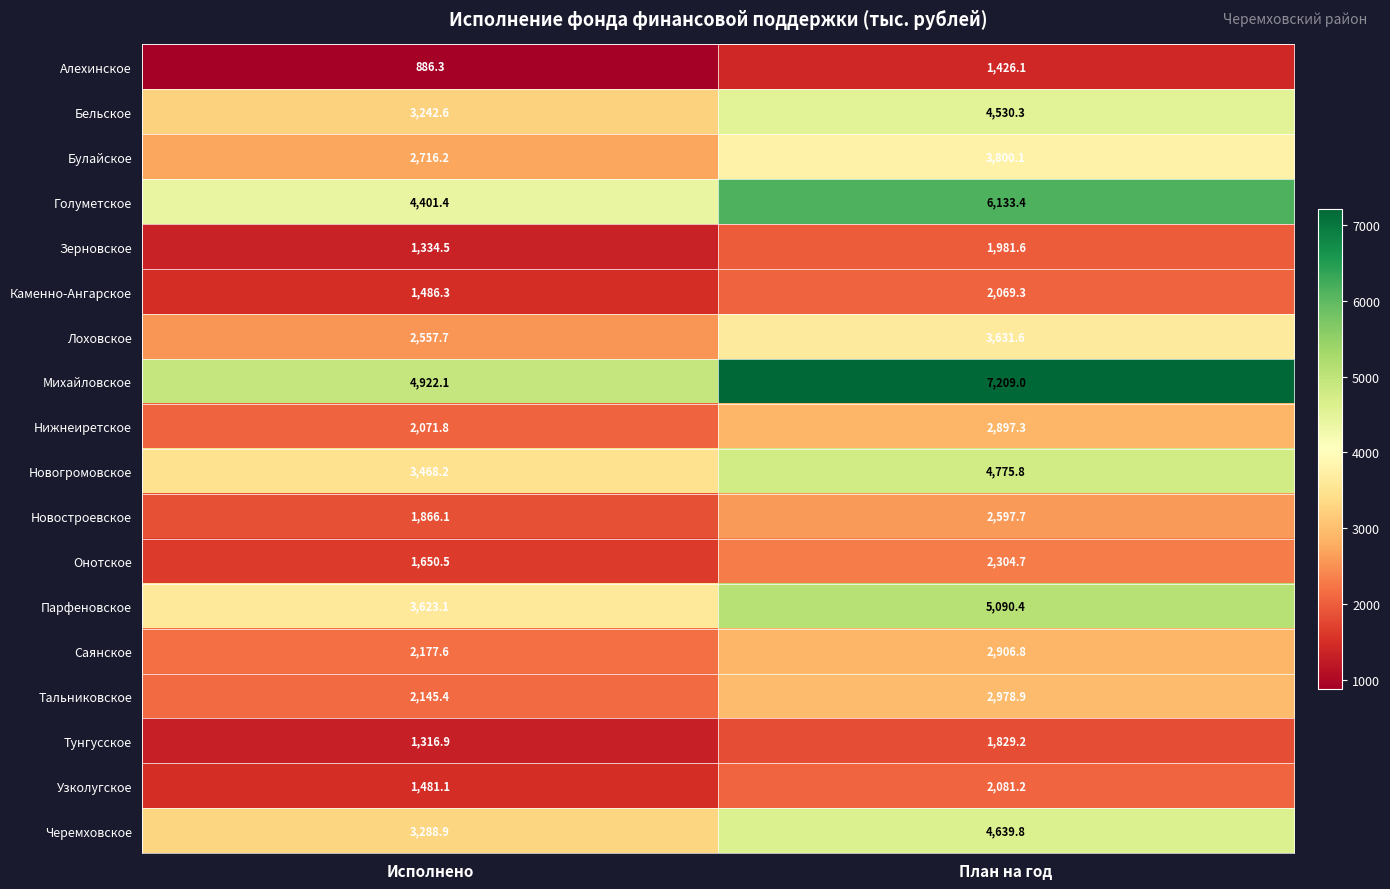

Is it true that Бельское equals 3242.6 at Исполнено?

True